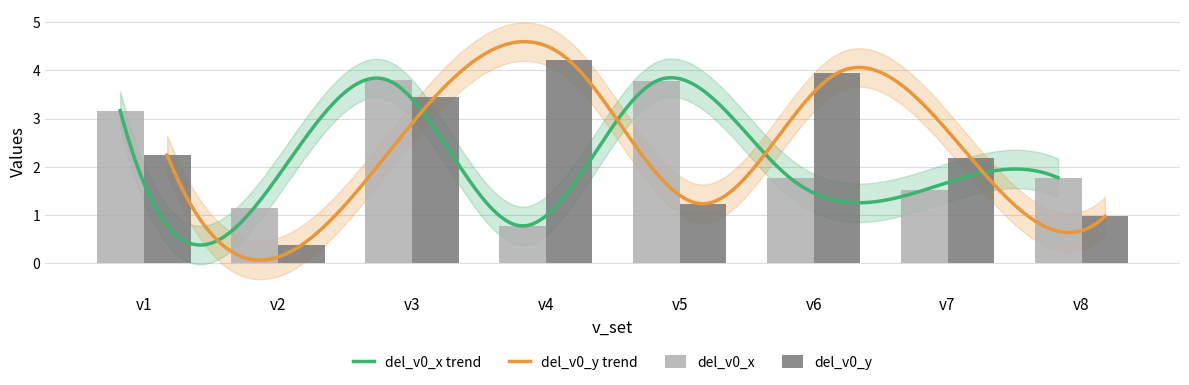

What is the difference between the del_v0_y values at v4 and v1?

2.0